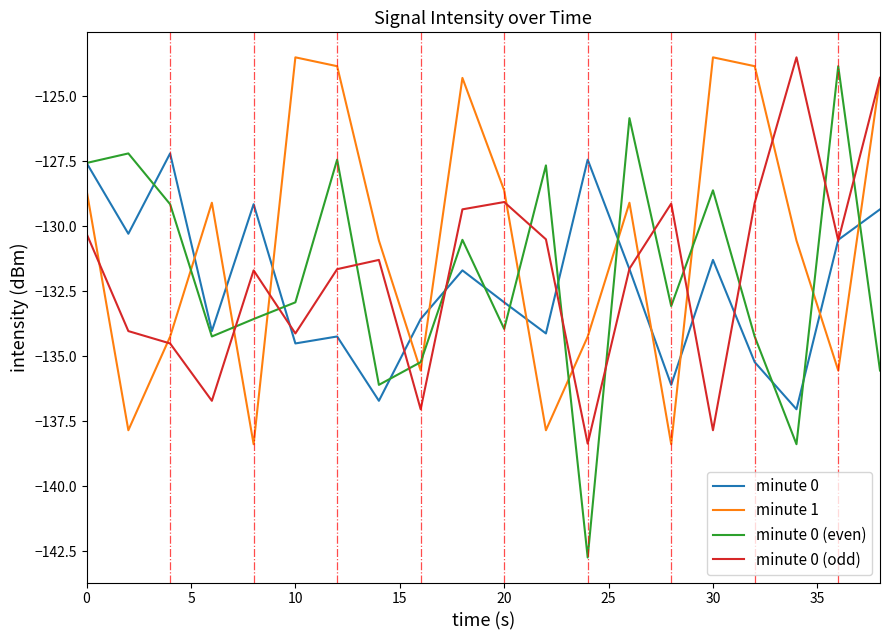

How many times do minute 1 and minute 0 cross each other?

11